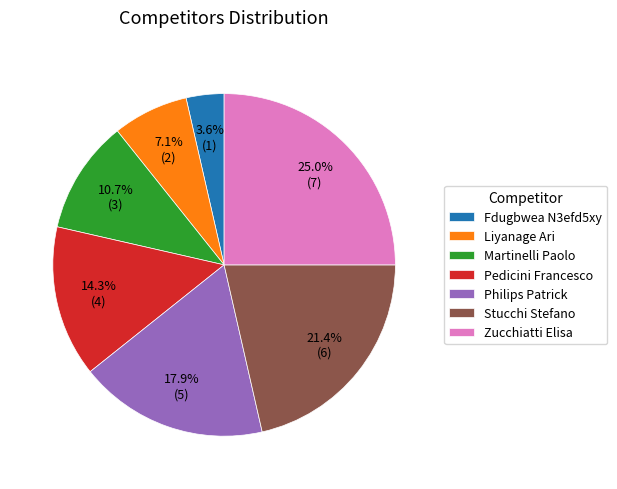

Rank the categories by value from highest to lowest.

Zucchiatti Elisa, Stucchi Stefano, Philips Patrick, Pedicini Francesco, Martinelli Paolo, Liyanage Ari, Fdugbwea N3efd5xy